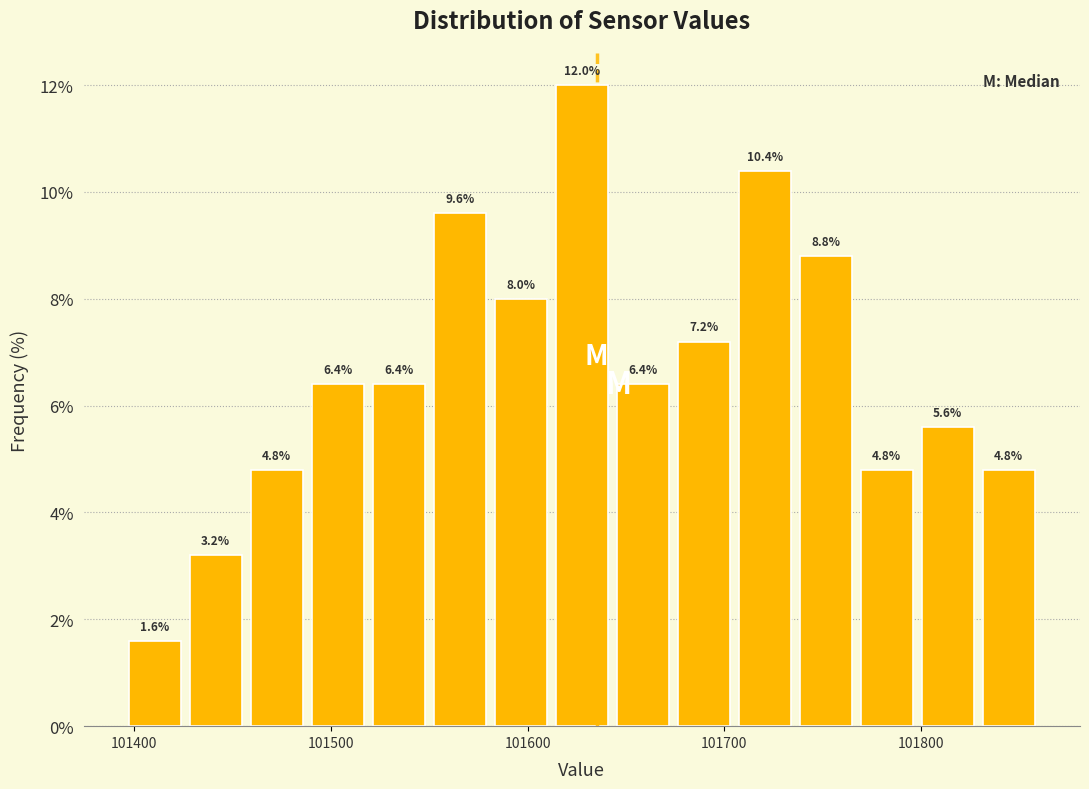

Around what value on the x-axis is the tallest bar? Give the approximate position of its centre, as read against the axis.

101630